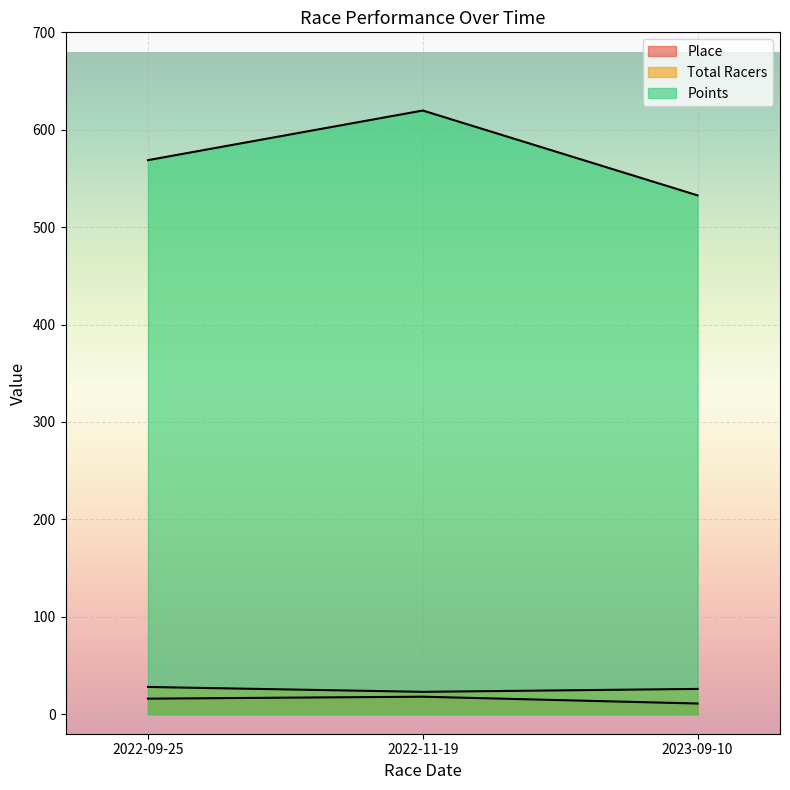

What is the label of the 2nd point from the left?

2022-11-19